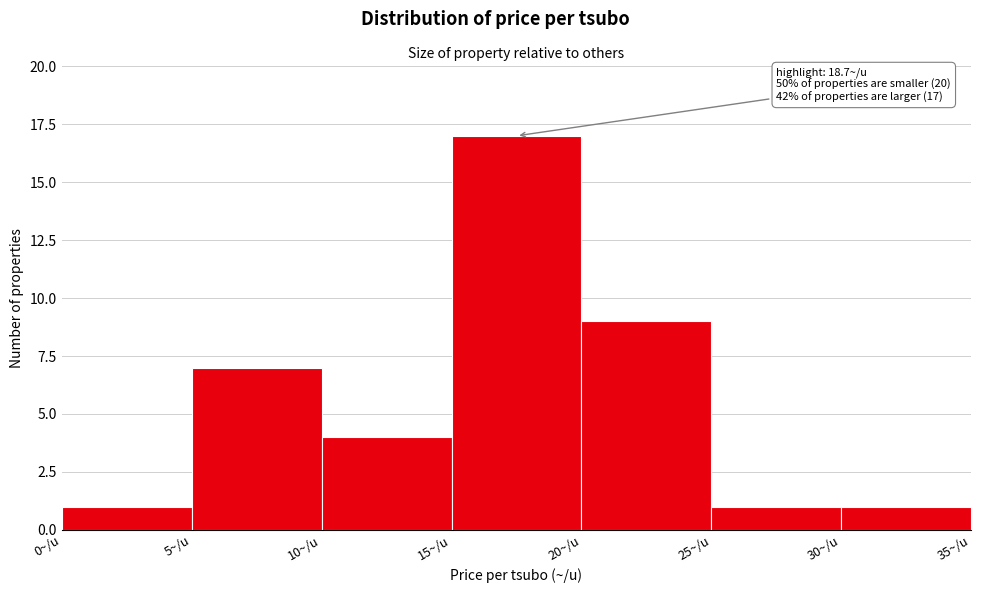

Over which range of the x-axis is the bar tallest?

15 to 20